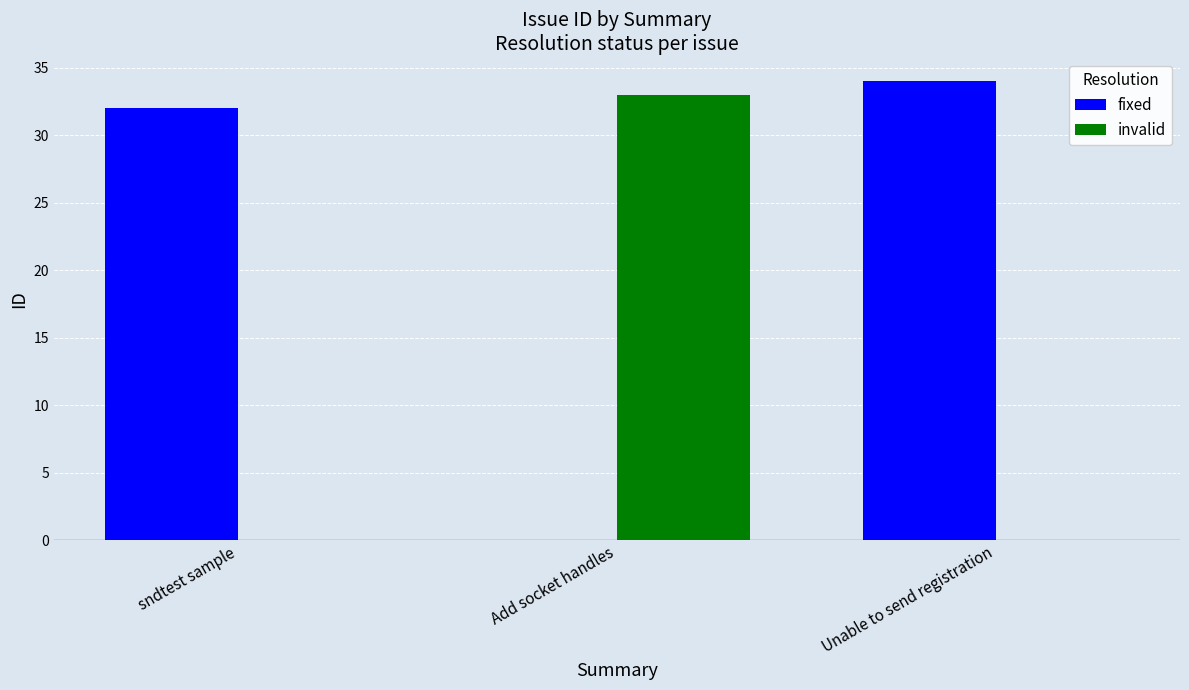

What is the maximum value shown in the chart?

34